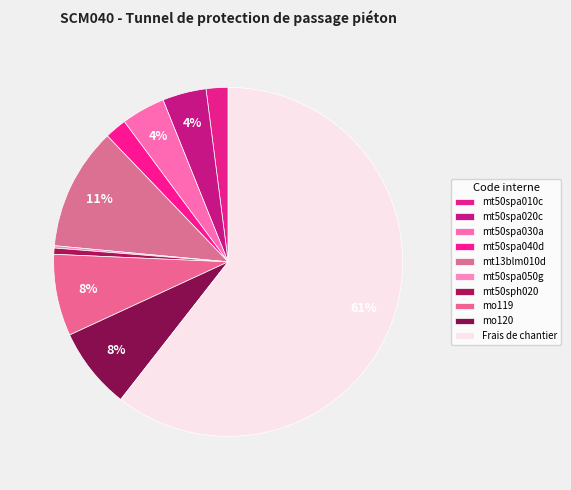

To the nearest percent, what is the difference between the mo119 and mt50spa030a slice percentages?

4%